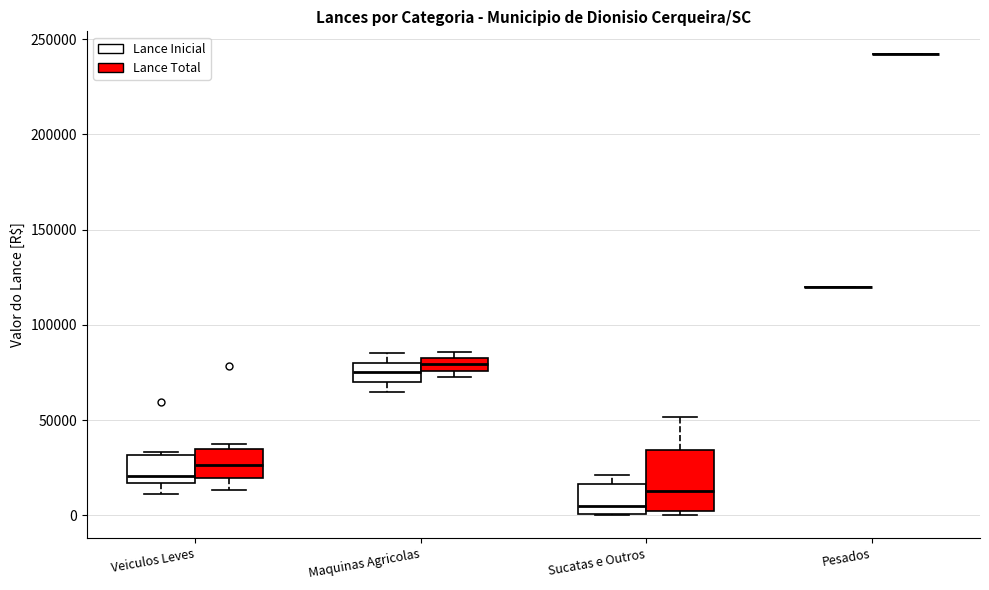

Which box is the tallest, from its lower edge to its upper edge?

Sucatas e Outros (Lance Total)